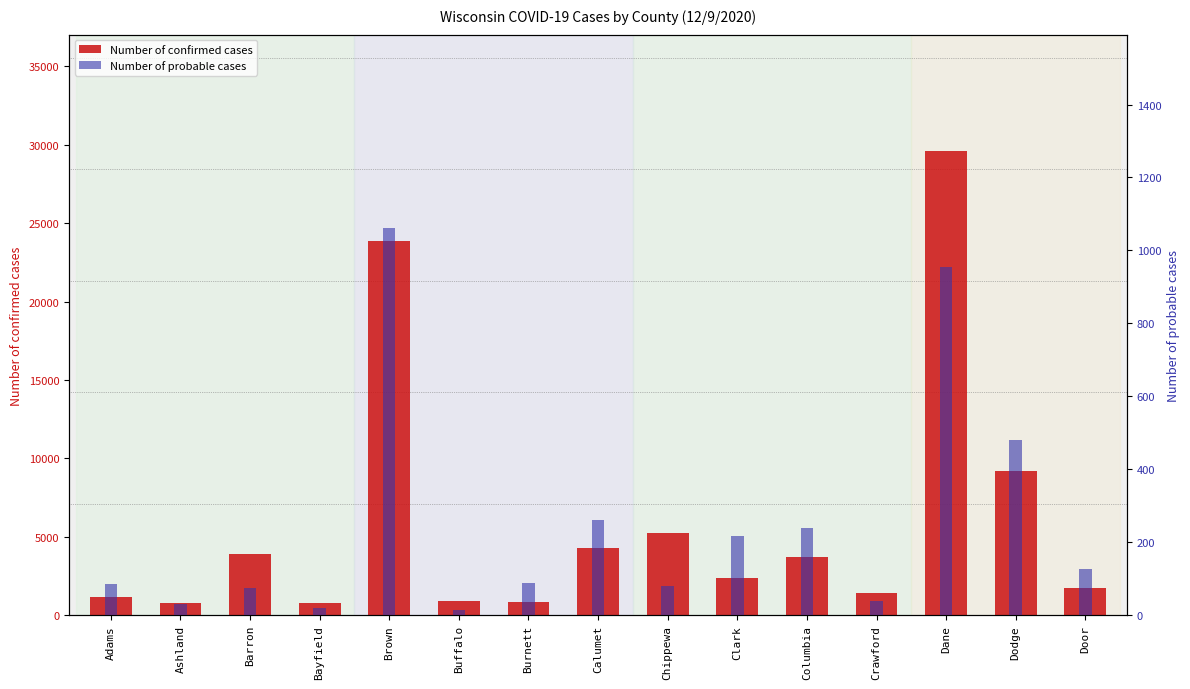

Where does the Number of probable cases series first go above 88?

Brown